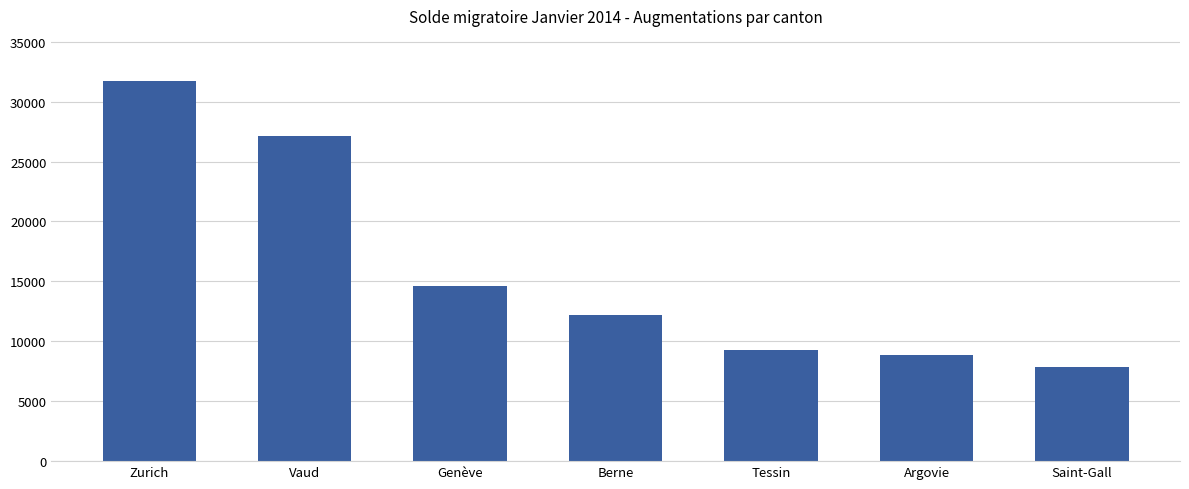

What is the sum of the values at Genève and Berne?

26812